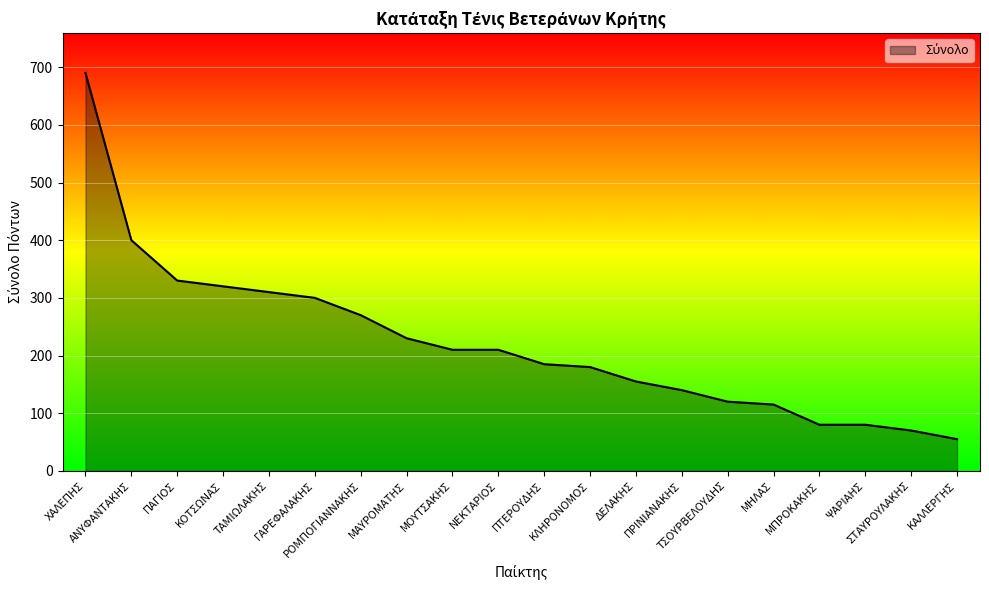

Does the chart display data point markers on the line(s)?

No